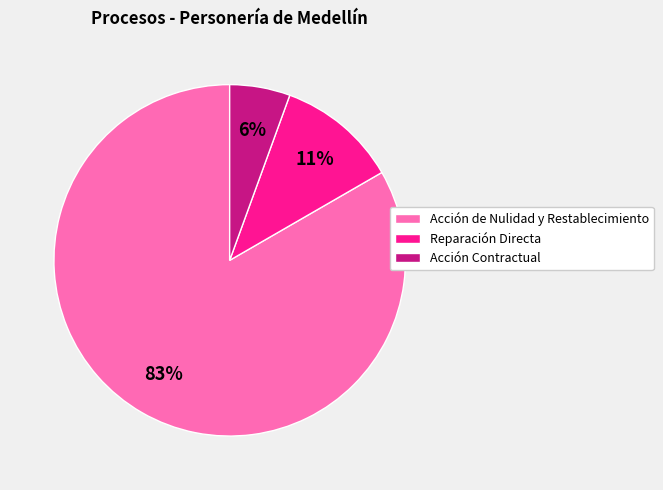

The Acción Contractual slice represents 1% of the pie. True or false?

False